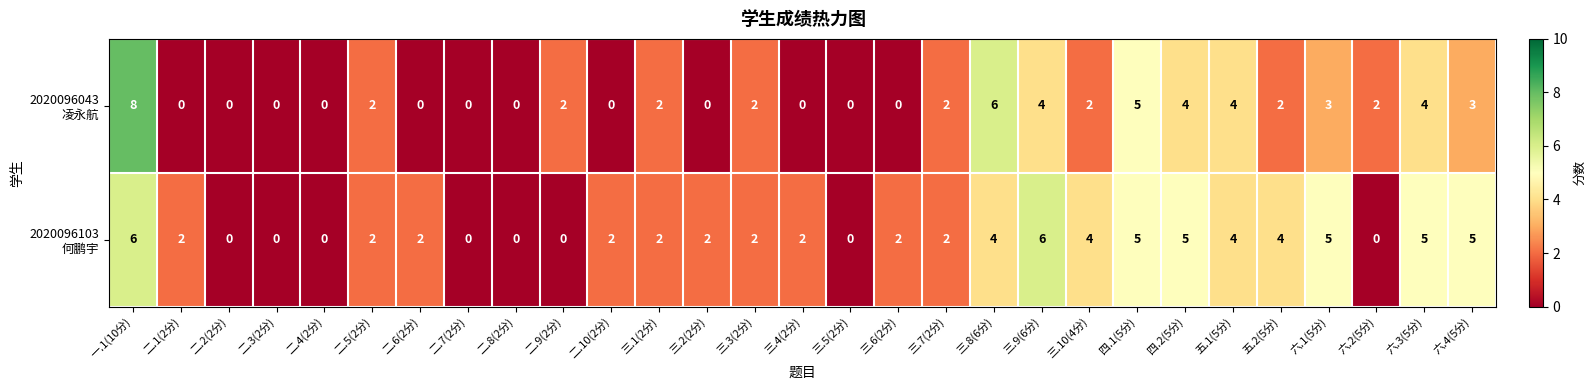

What is the maximum value shown in the chart?

8